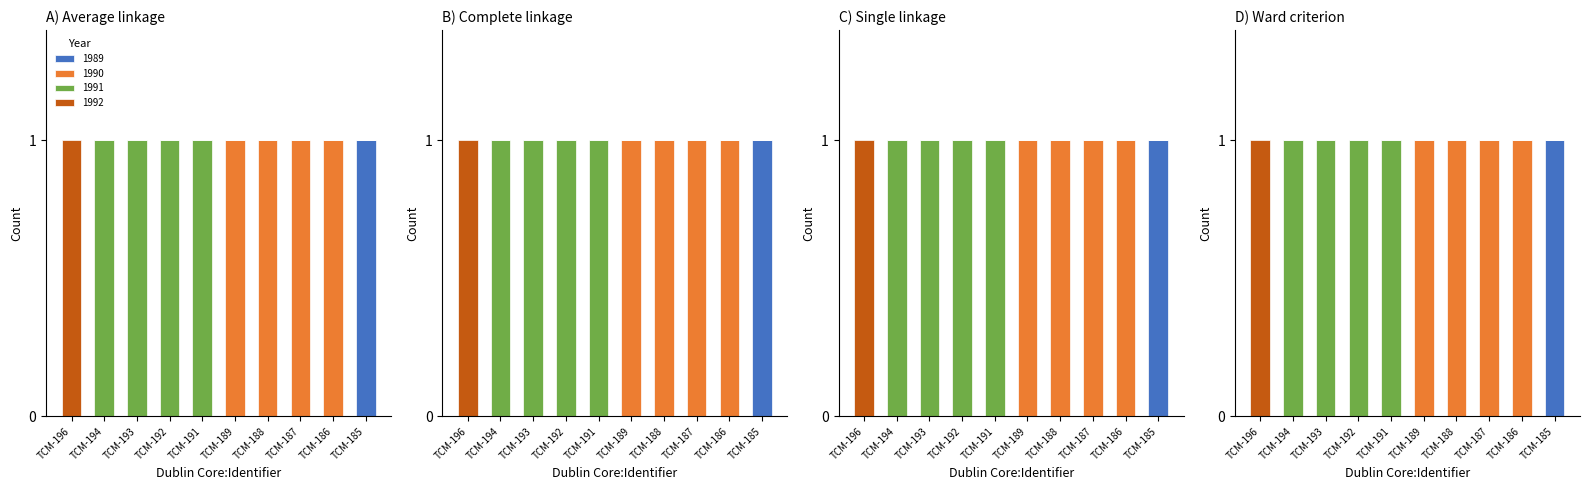

How many bars are there in total?

40